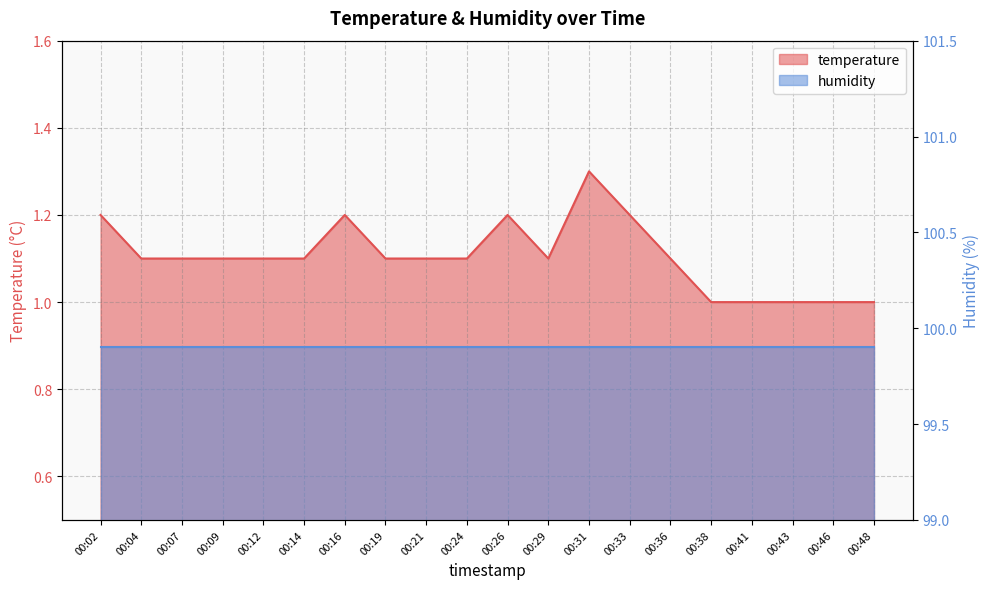

At which category does the data reach its first local valley?

00:29